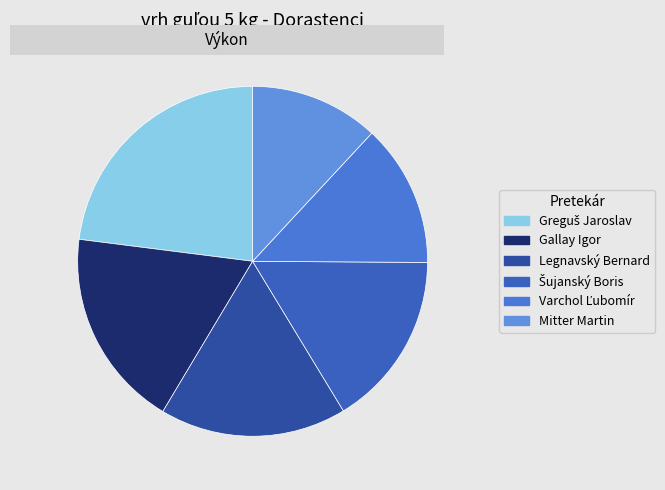

To the nearest percent, what is the difference between the largest and smallest slice percentages?

11%